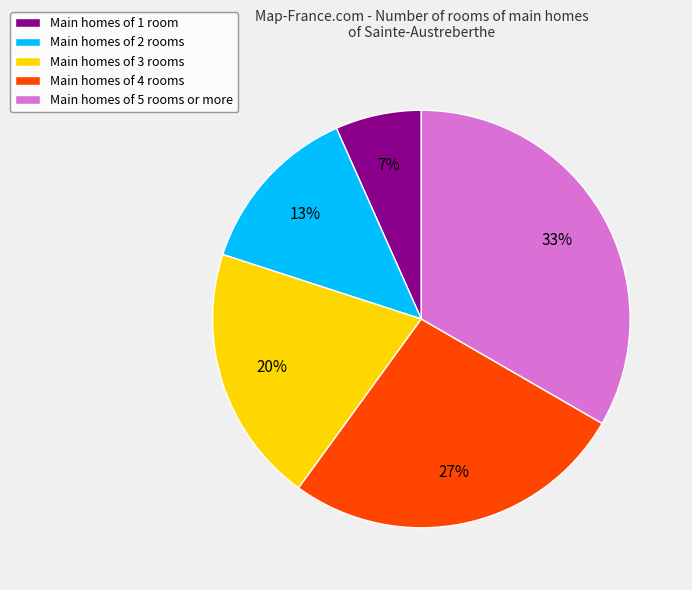

What is the smallest slice in the pie chart?

Main homes of 1 room